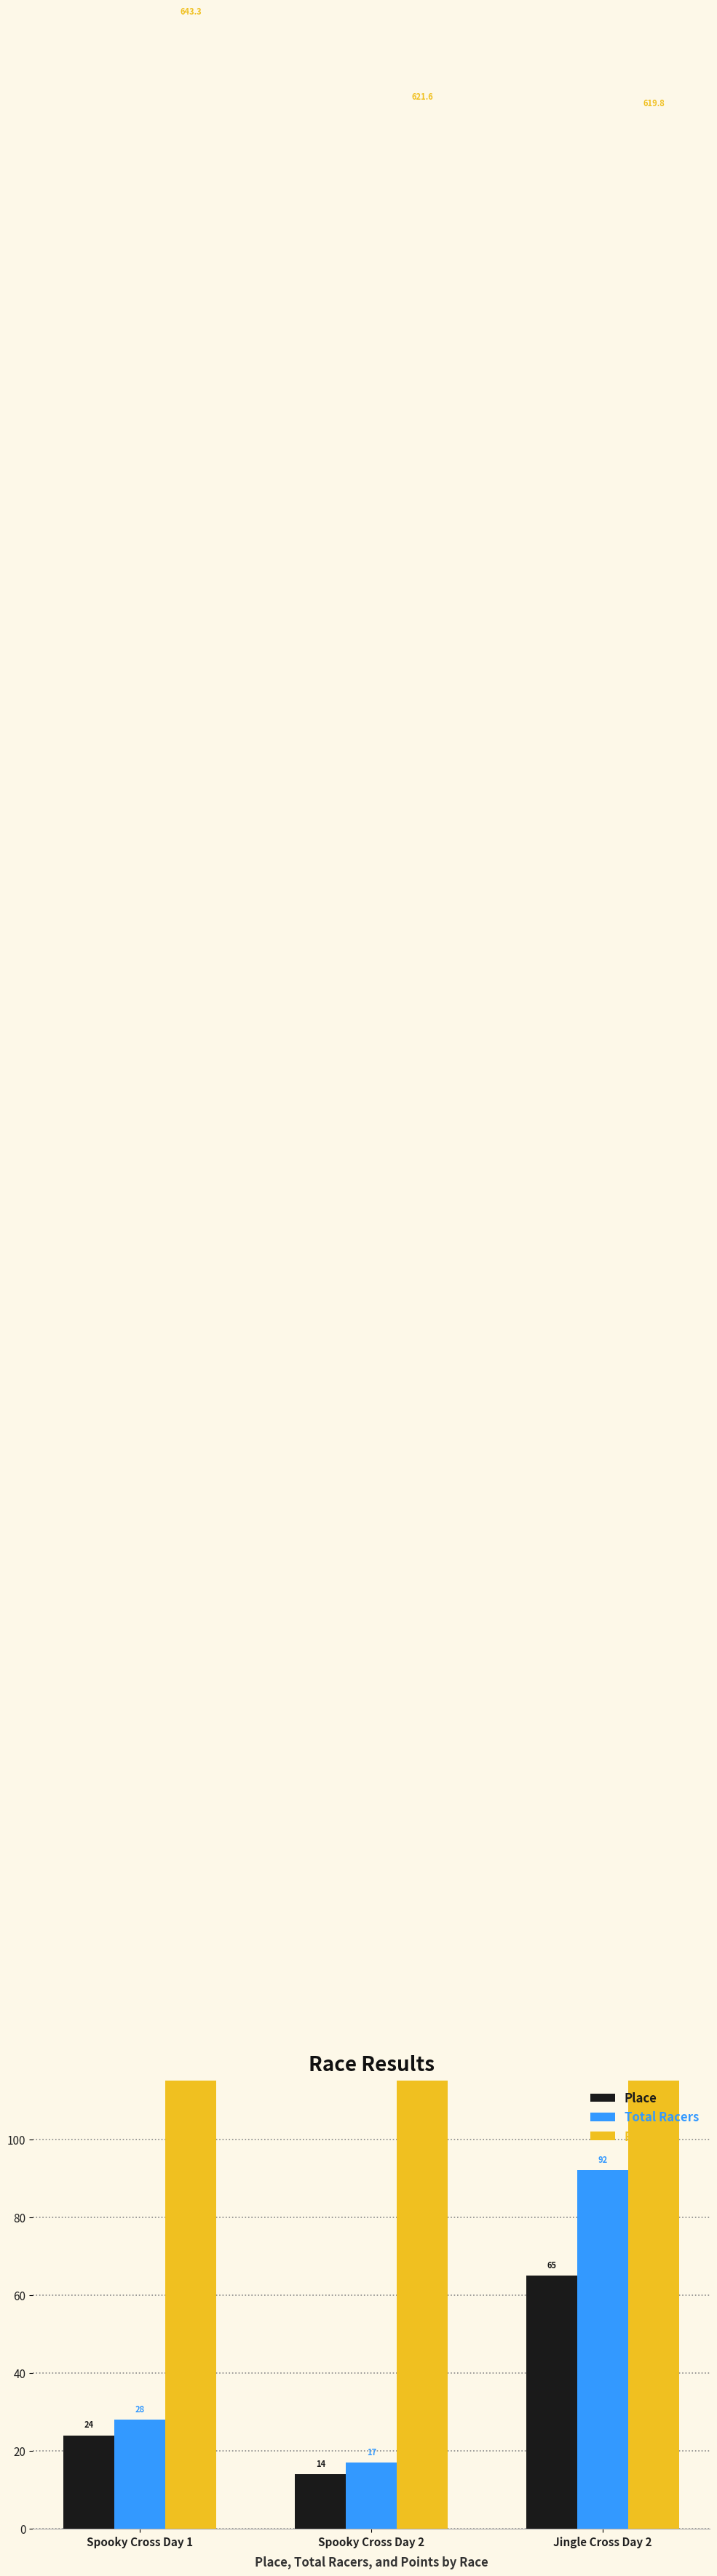

How many groups of bars are there?

3